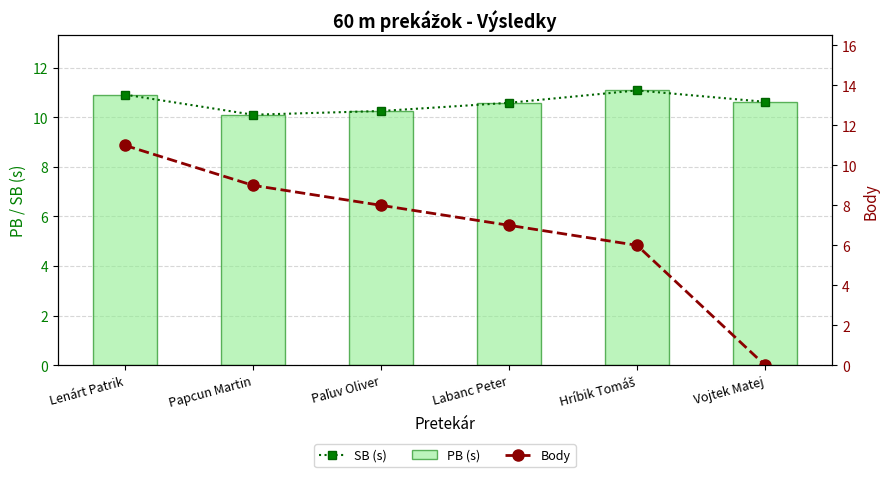

What position from the right is Hríbik Tomáš?

2